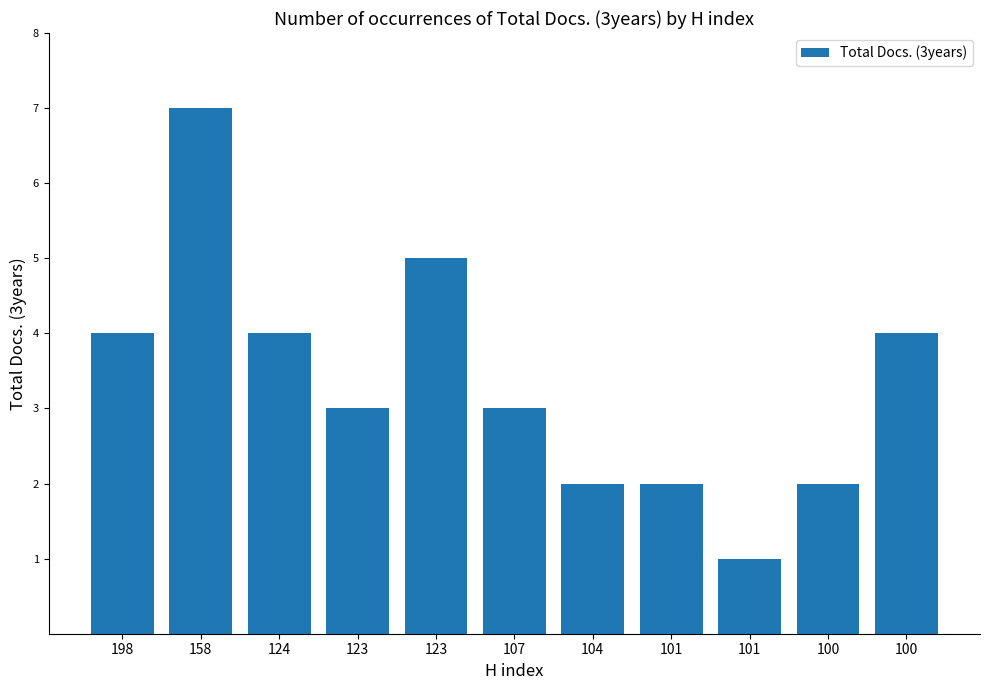

Which category has the lowest value across all series?

101